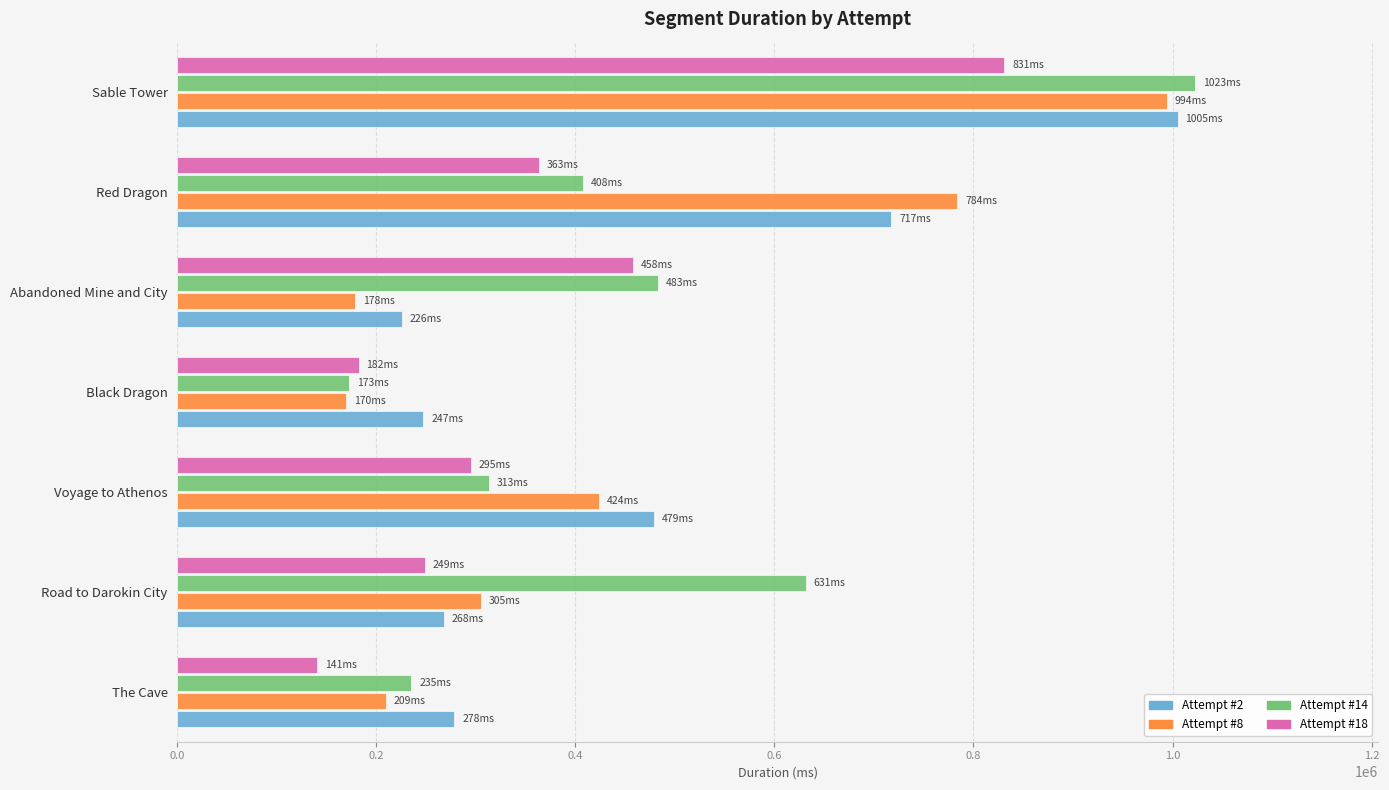

What is the sum of the Attempt #2 values at Sable Tower and Black Dragon?

1252469